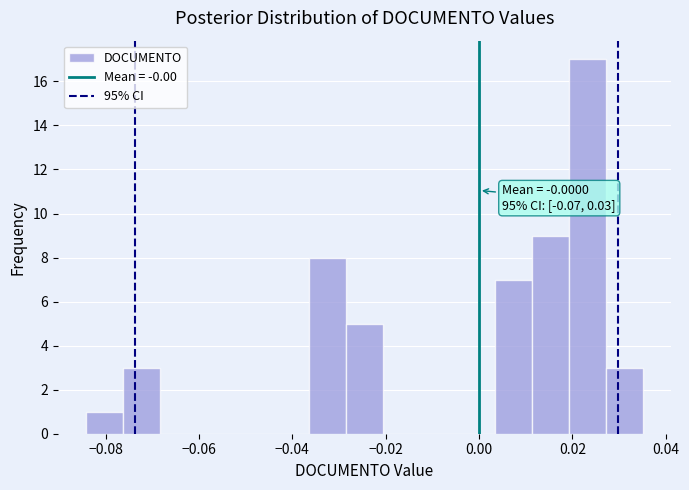

Read against the x-axis, roughly where is the centre of the tallest bar?

0.024